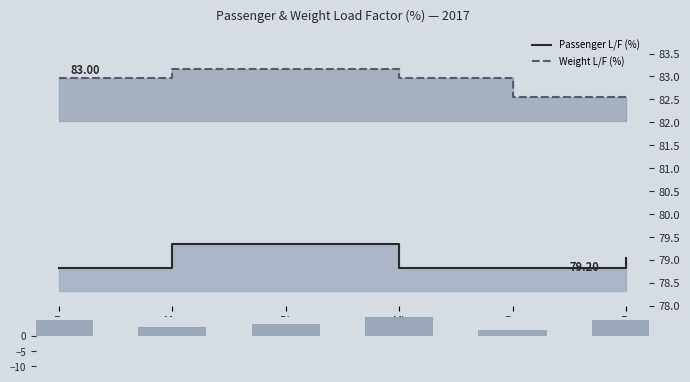

What is the sum of all Passenger L/F (%) values?

475.2